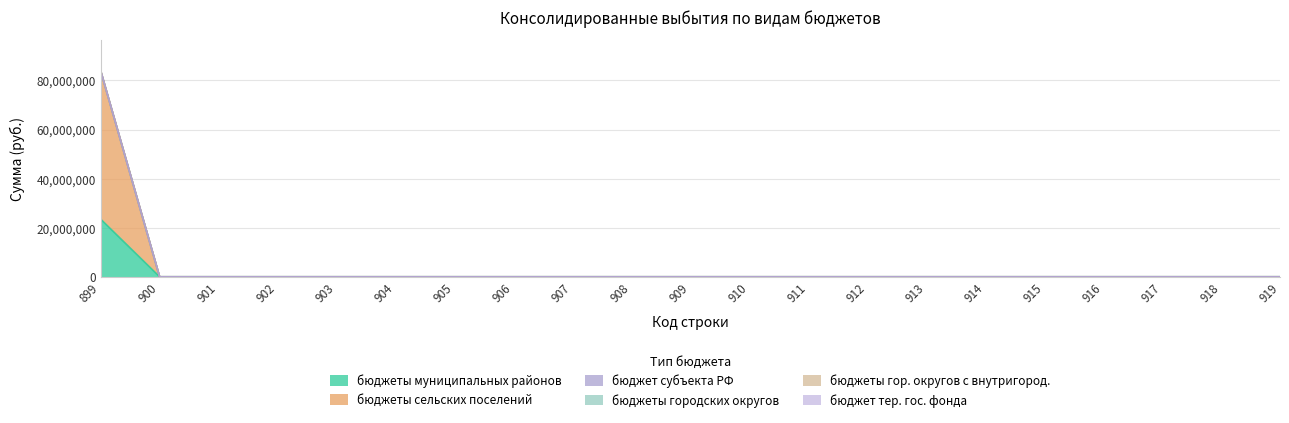

What are all the series names shown in the legend?

бюджеты муниципальных районов, бюджеты сельских поселений, бюджет субъекта РФ, бюджеты городских округов, бюджеты гор. округов с внутригород., бюджет тер. гос. фонда